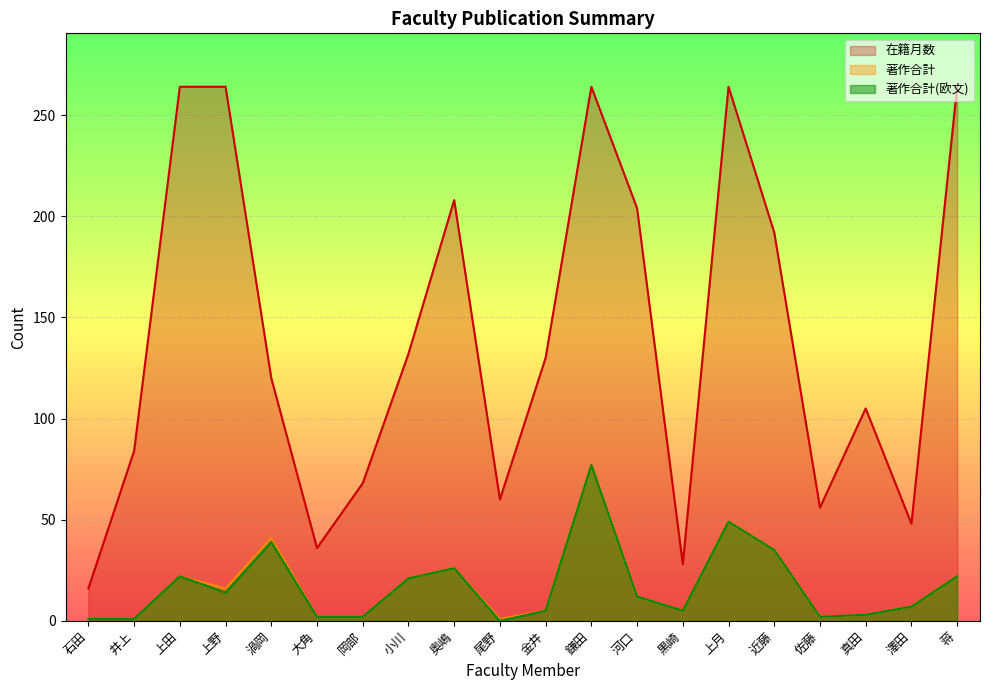

The value of 著作合計(欧文) at 金井 is 5. True or false?

True